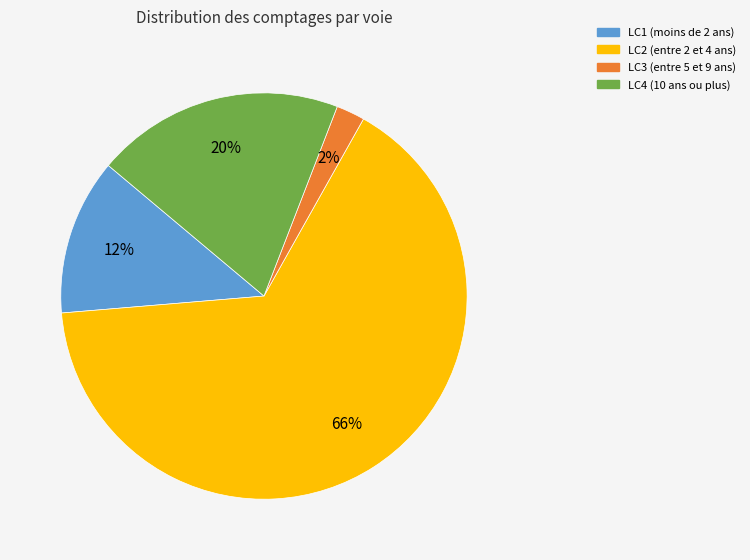

Rank the categories by value from lowest to highest.

LC3, LC1, LC4, LC2